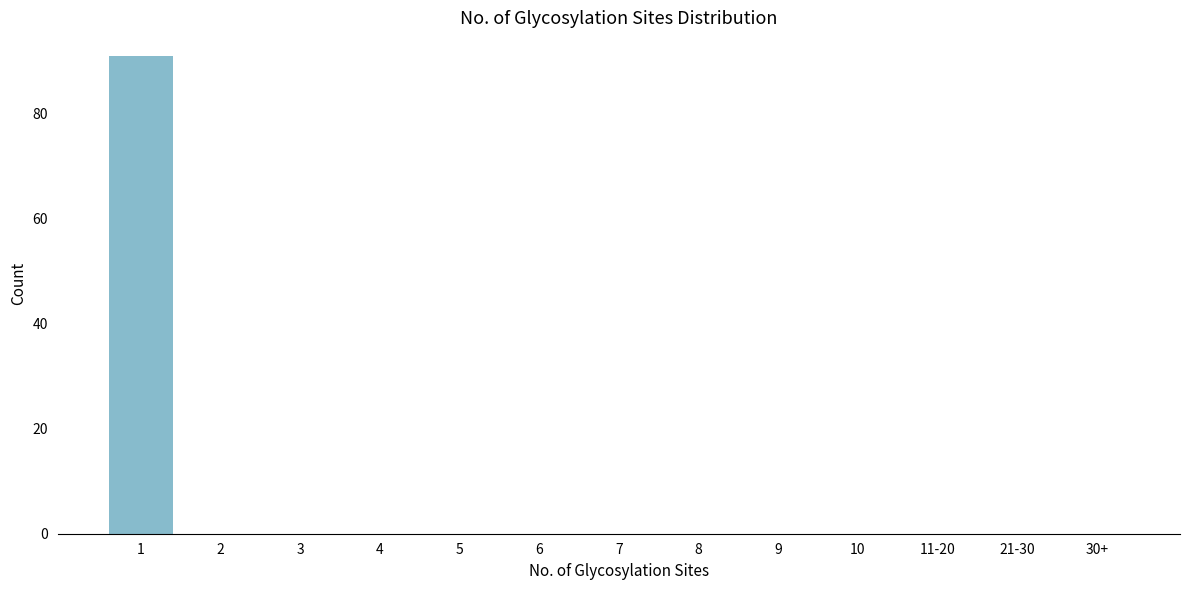

Reading left to right, what are all the values shown in this chart?

1=91	2=0	3=0	4=0	5=0	6=0	7=0	8=0	9=0	10=0	11-20=0	21-30=0	30+=0